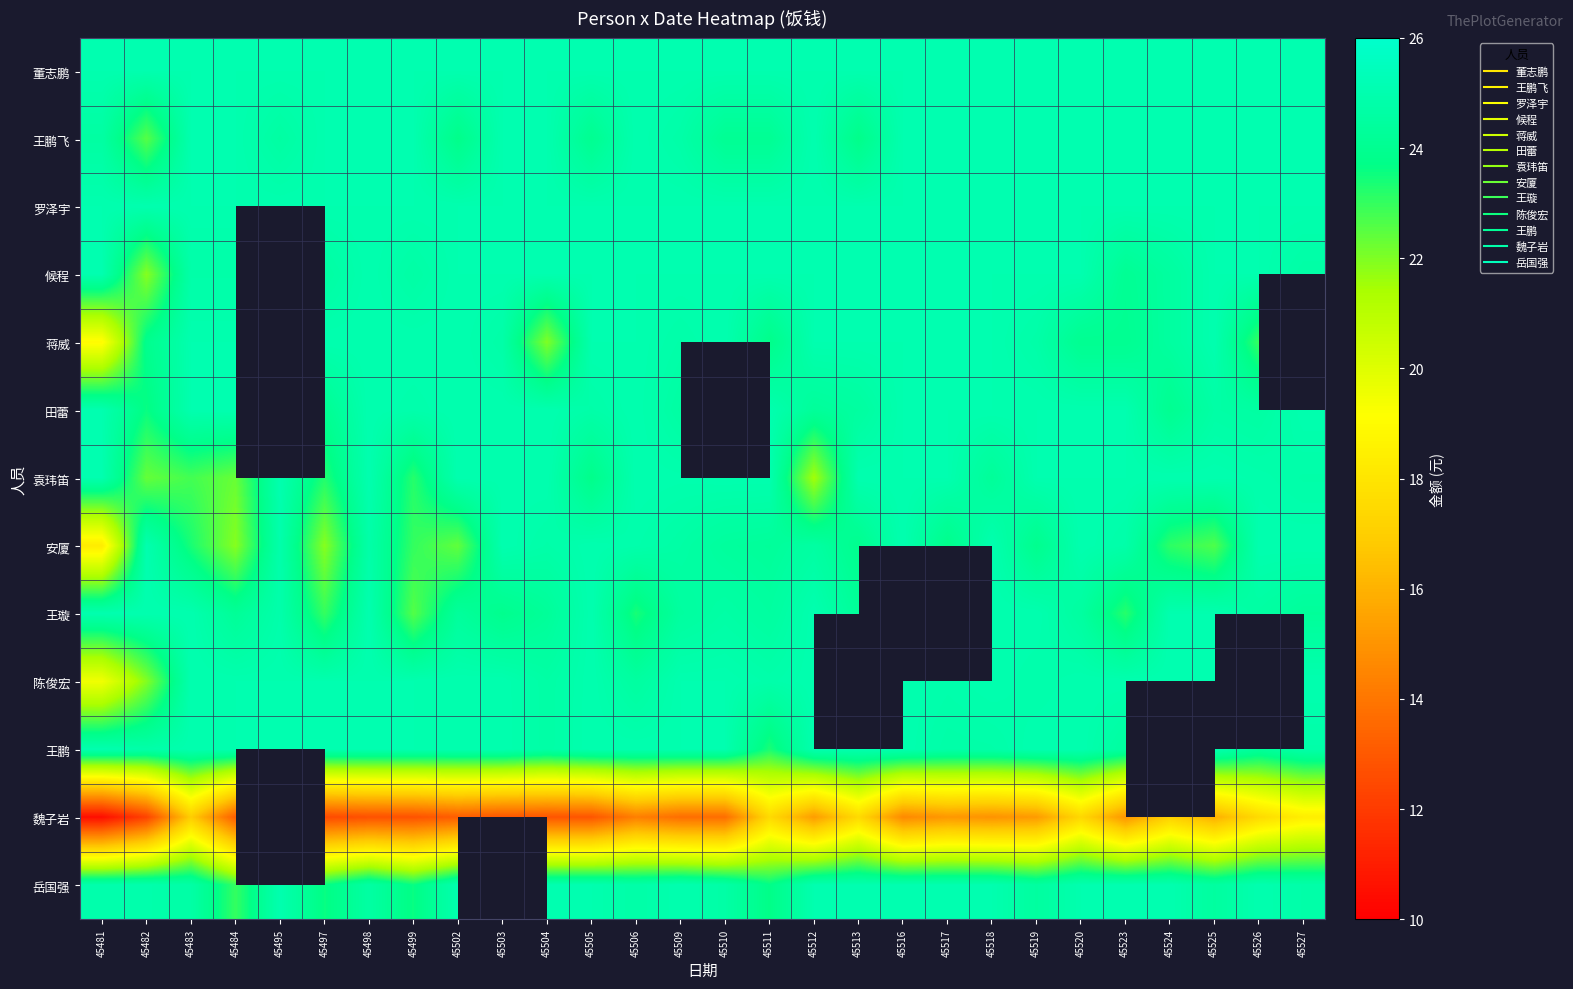

What is the difference between the second highest and minimum values in the 田蕾 series?

1.4